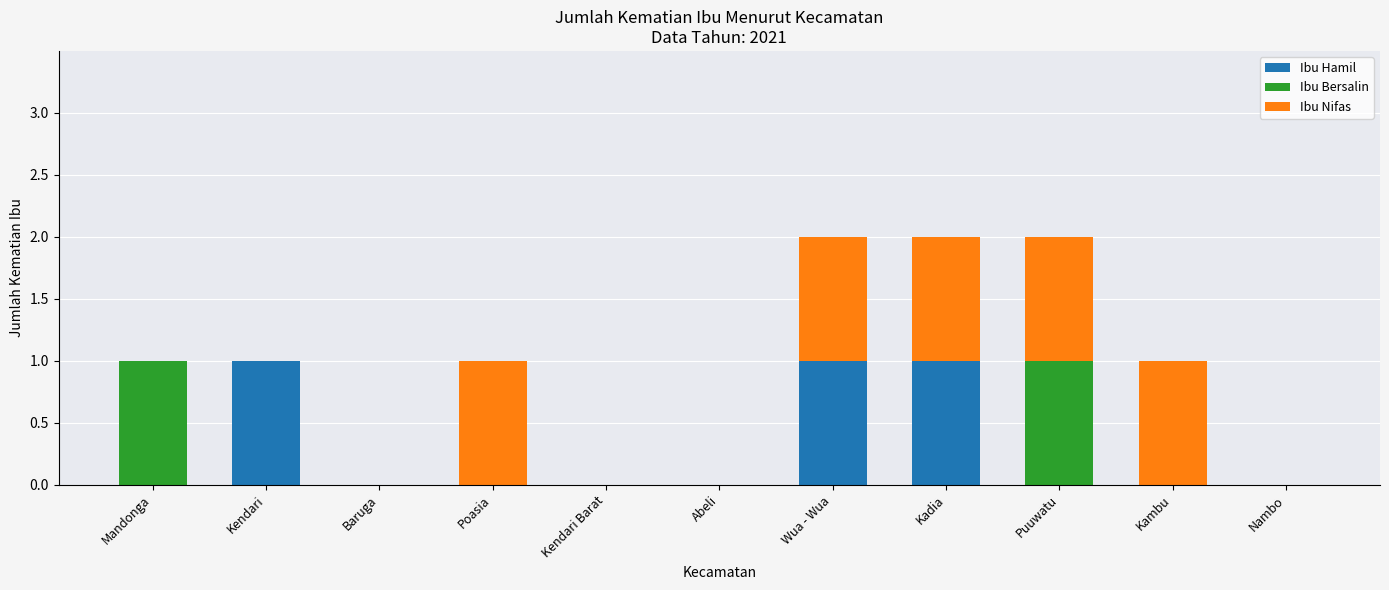

True or false: Ibu Hamil has a value of 1 at Abeli.

False